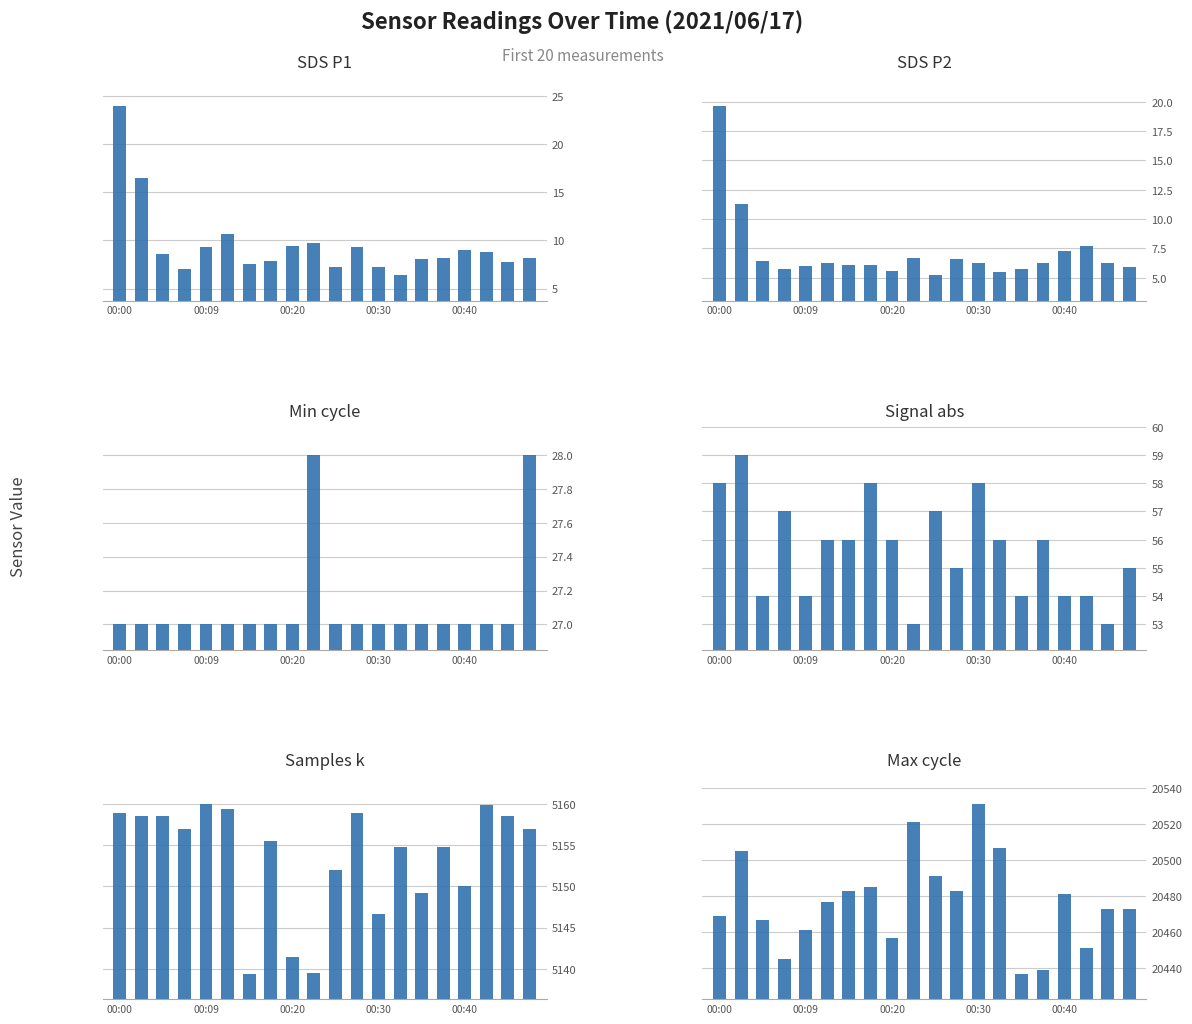

What are all the series names shown in the legend?

SDS_P1, SDS_P2, Min_cycle, Signal_abs, Samples_k, Max_cycle